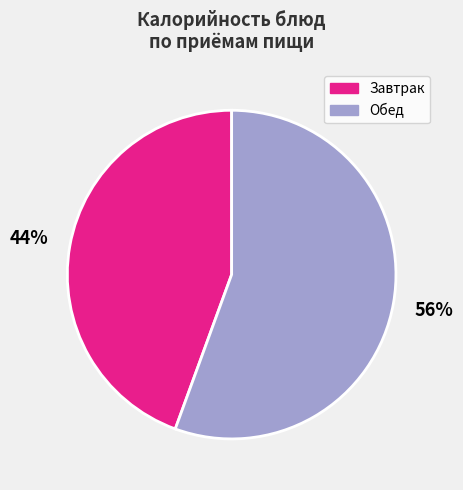

Do Завтрак and Обед together represent more than half of the pie?

Yes